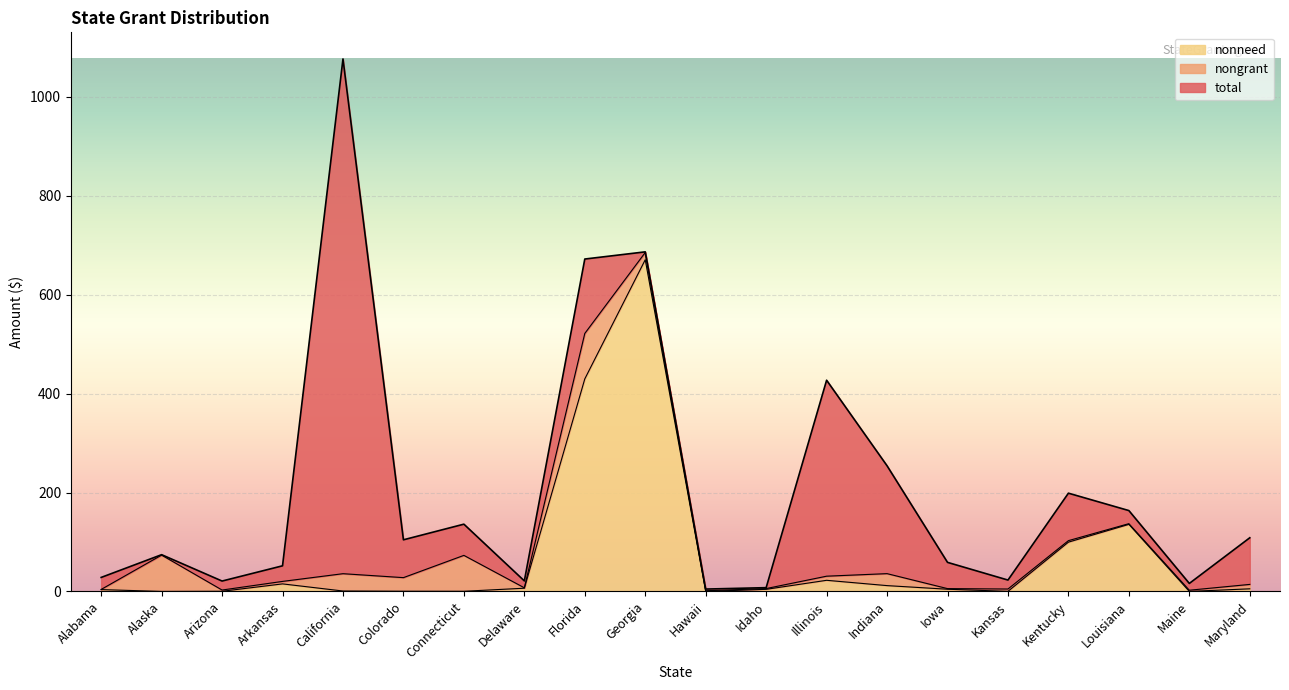

What is the label of the 8th point from the left?

Delaware